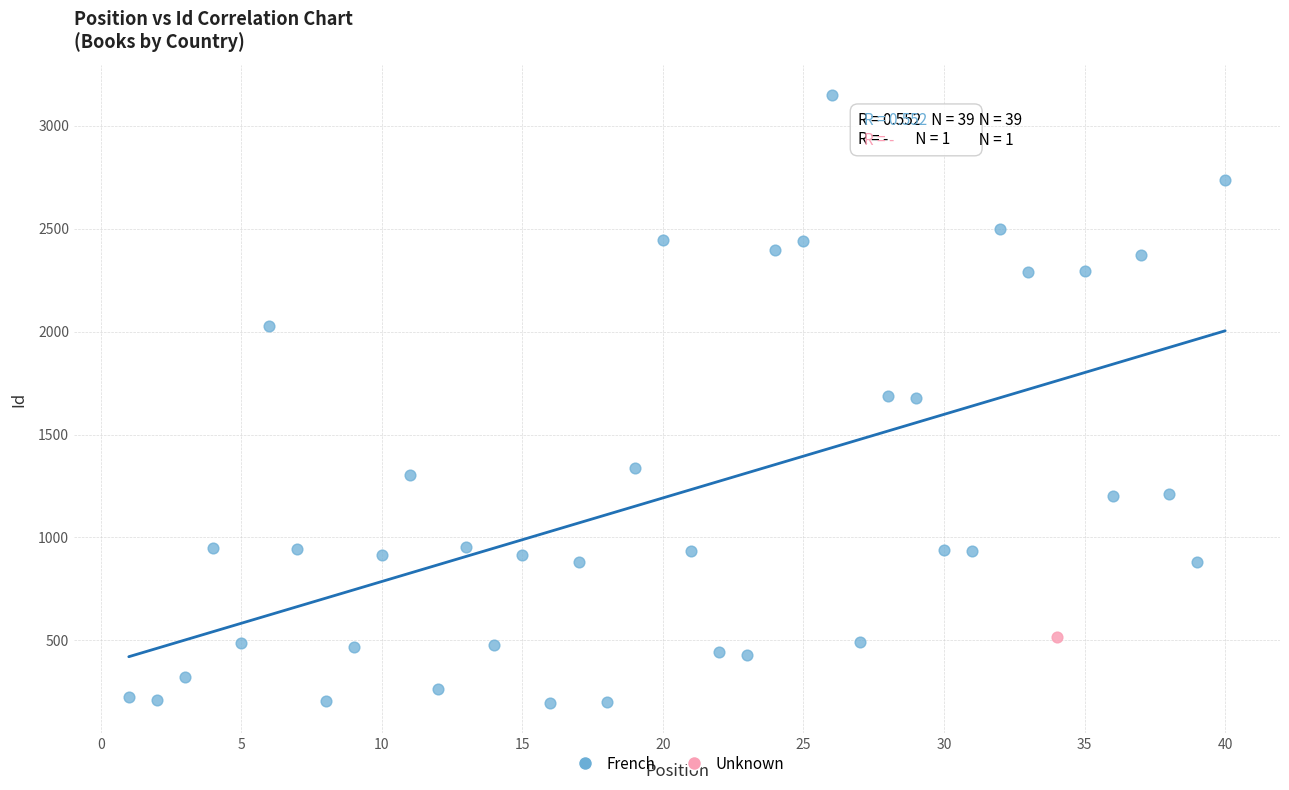

What are all the series names shown in the legend?

French, Unknown